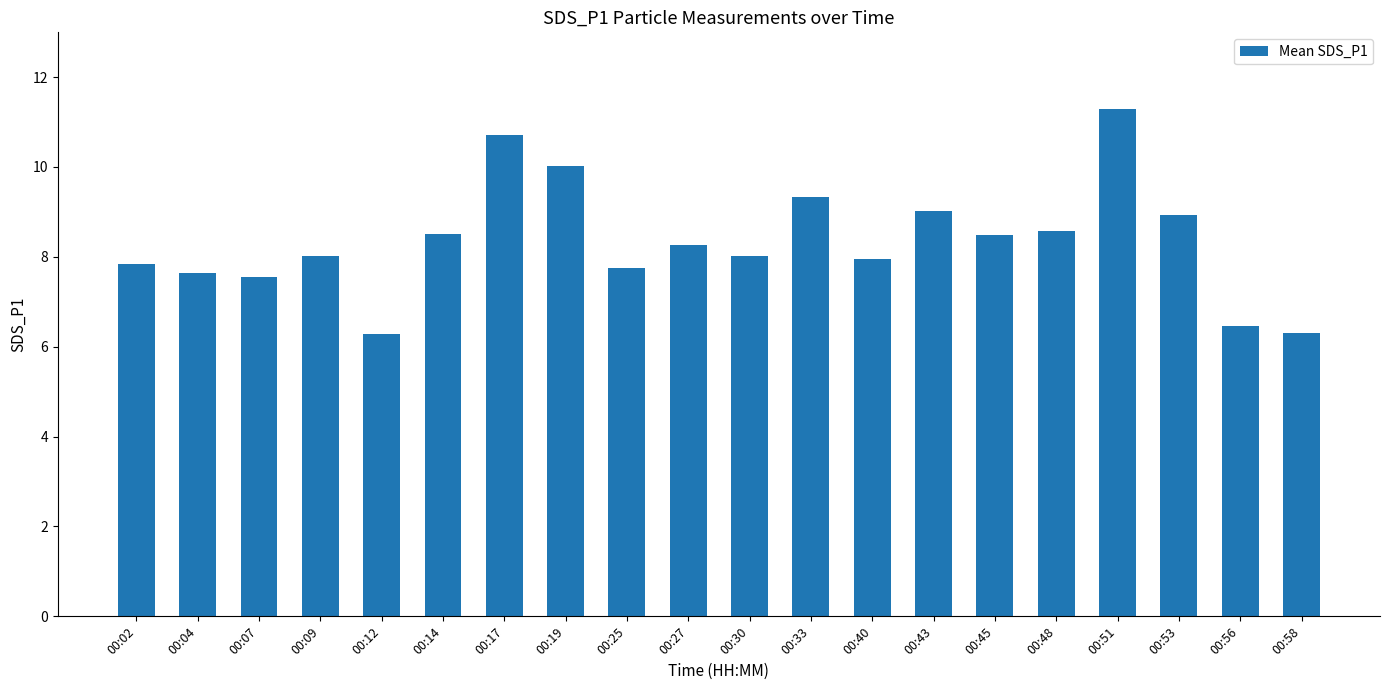

How many data points does each series have?

20